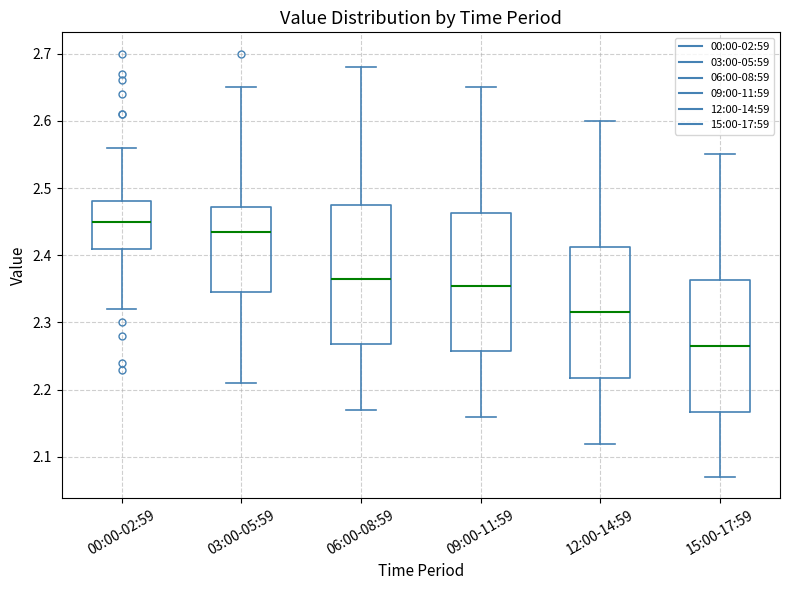

Where does the lower whisker of the box for 00:00-02:59 end on the y-axis? The values are not printed on the chart, so give them approximately, as read against the axis.

2.32